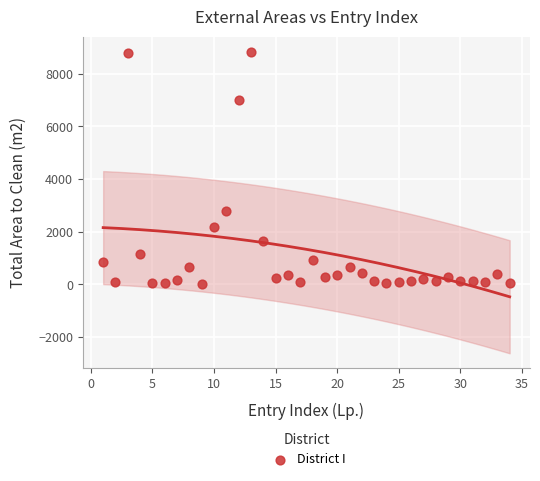

What is the range of Y values (max minus min)?

8808